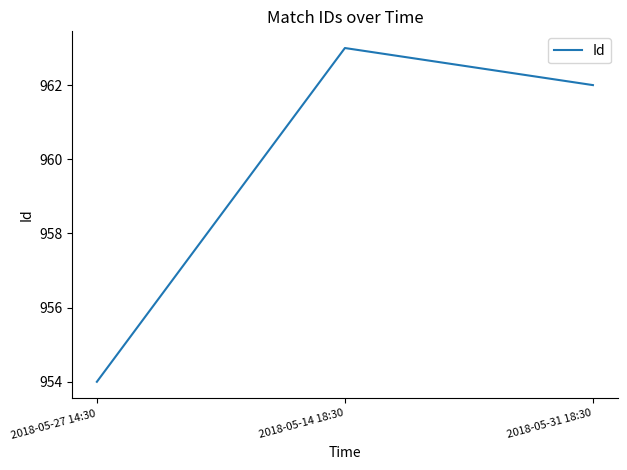

List the labels in order of value, largest first.

2018-05-14 18:30, 2018-05-31 18:30, 2018-05-27 14:30